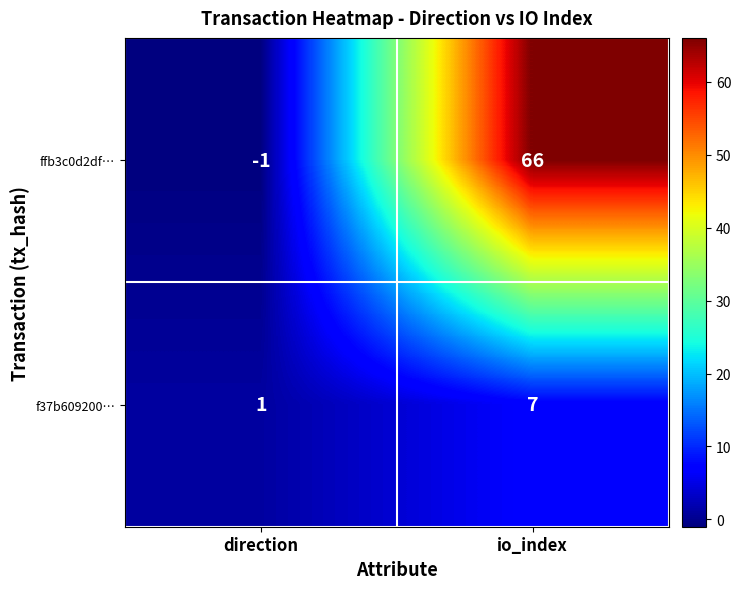

What is the smallest value displayed?

-1